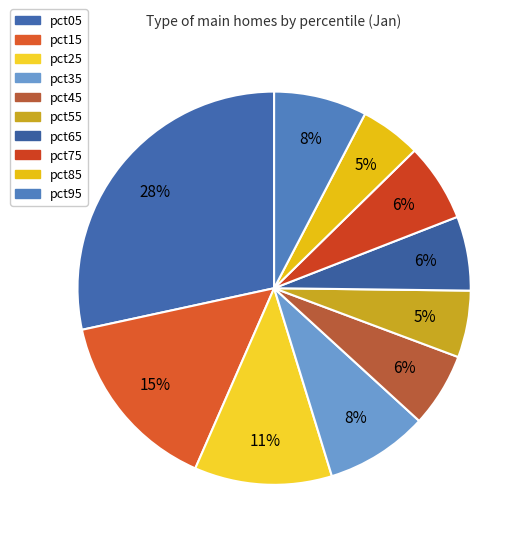

To the nearest percent, what is the combined percentage of pct45 and pct05?

34%